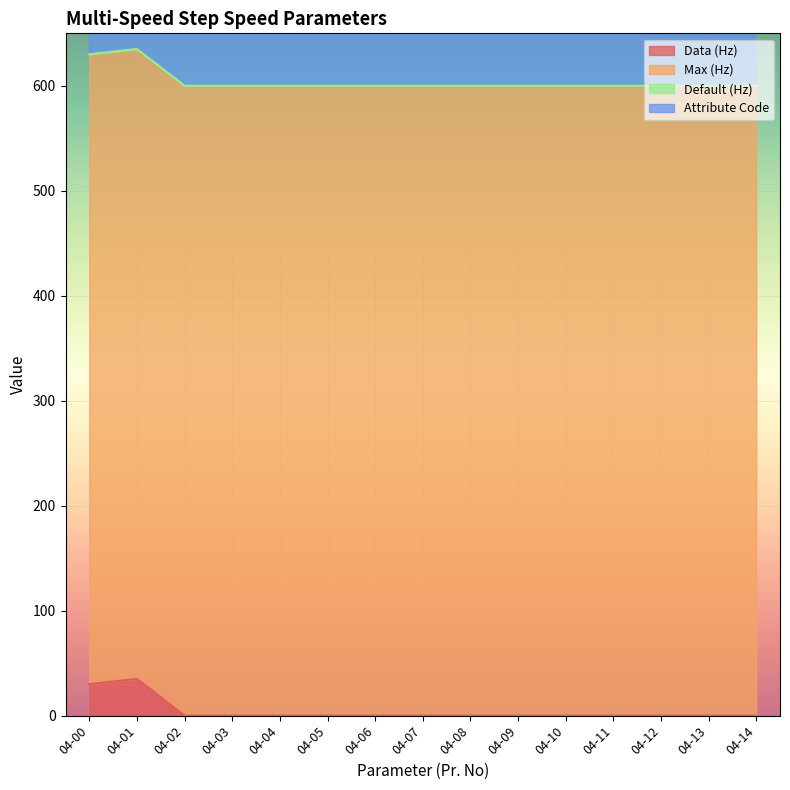

Is the value of Default (Hz) at 04-13 greater than the value of Data (Hz) at 04-06?

No